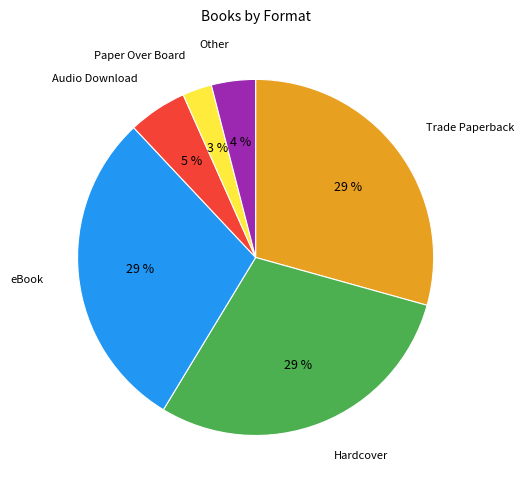

What is the ratio of the value at Trade Paperback to the value at eBook?

1.0